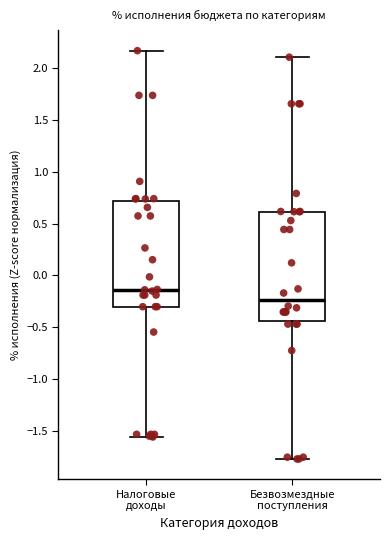

Where does the upper whisker of the box for Безвозмездные поступления end on the y-axis? The values are not printed on the chart, so give them approximately, as read against the axis.

2.10